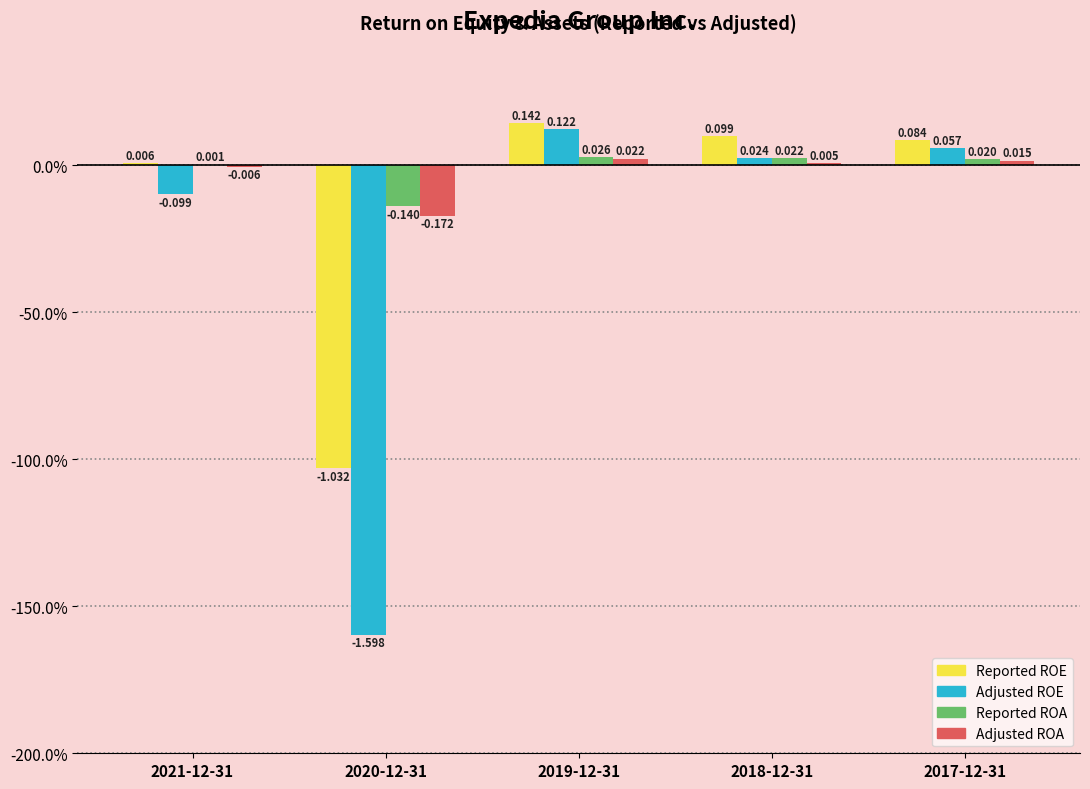

What position from the right is 2021-12-31?

5